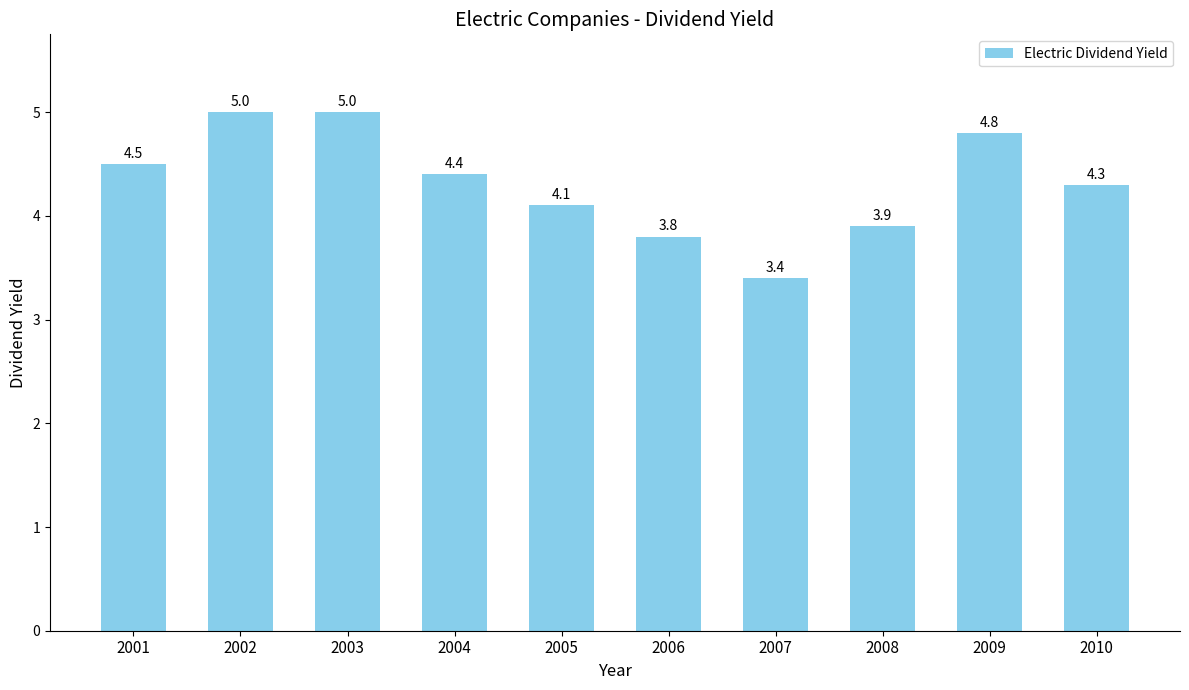

What is the greatest value displayed?

5.0